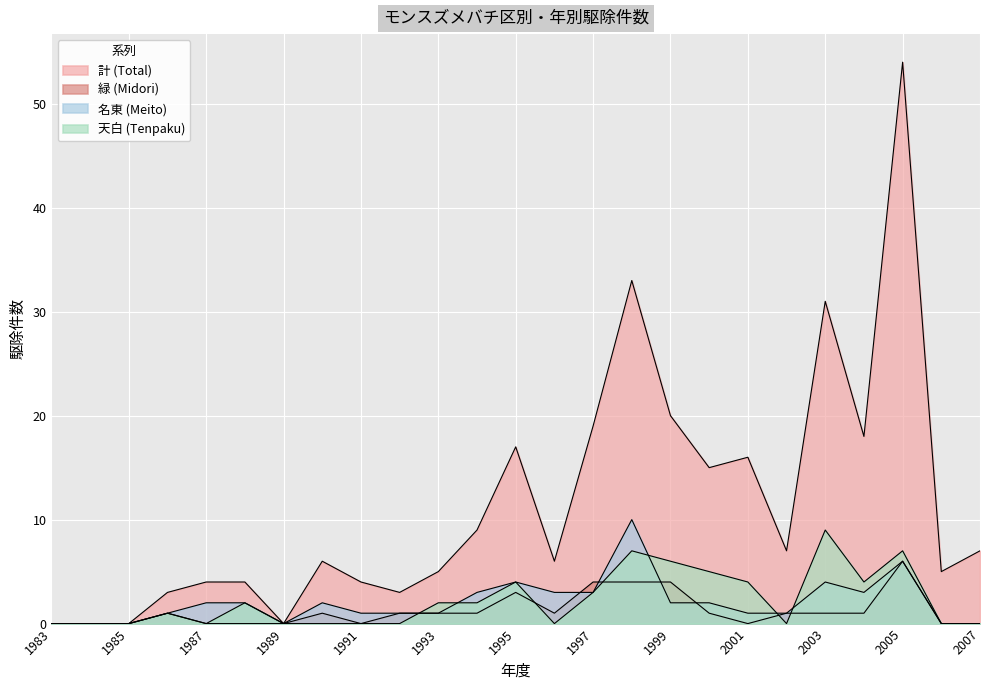

How many 名東 (Meito) values are between 1 and 3?

15